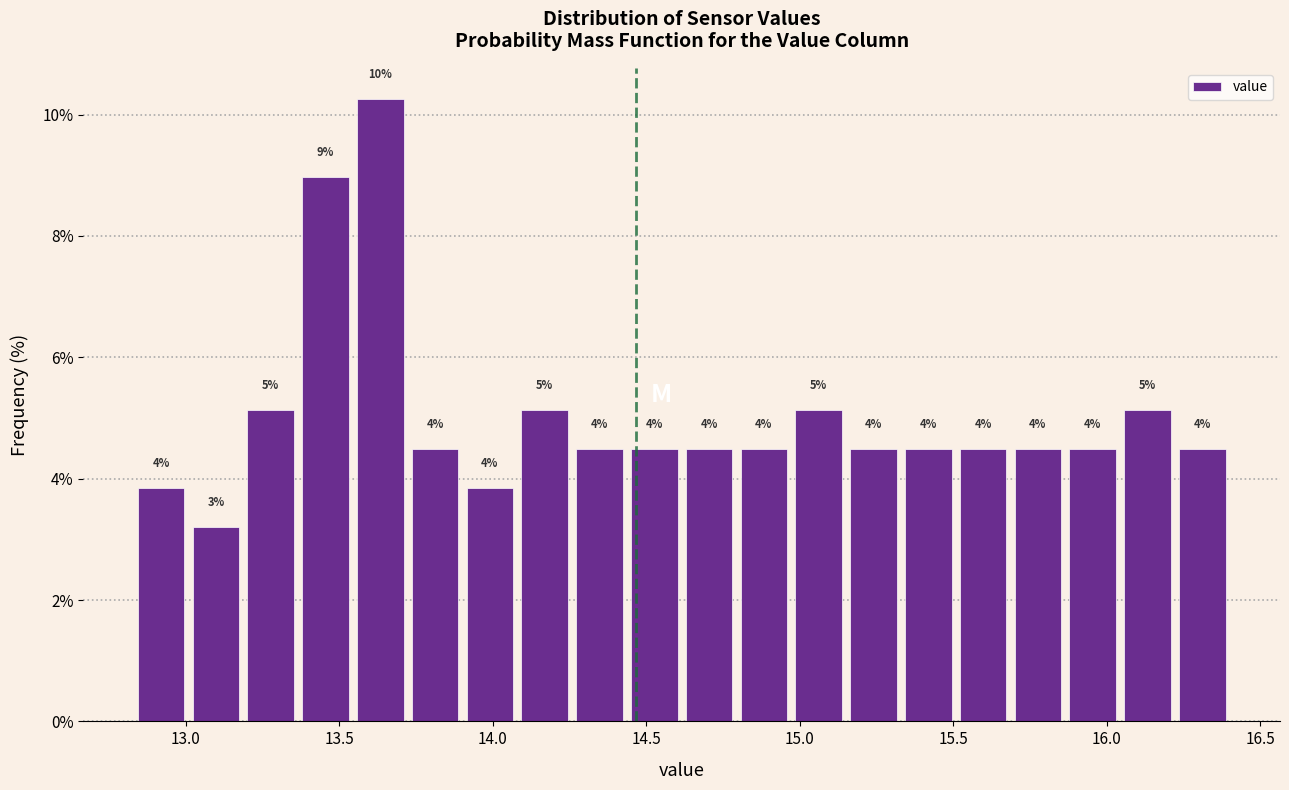

Read against the x-axis, roughly where is the centre of the tallest bar?

13.65